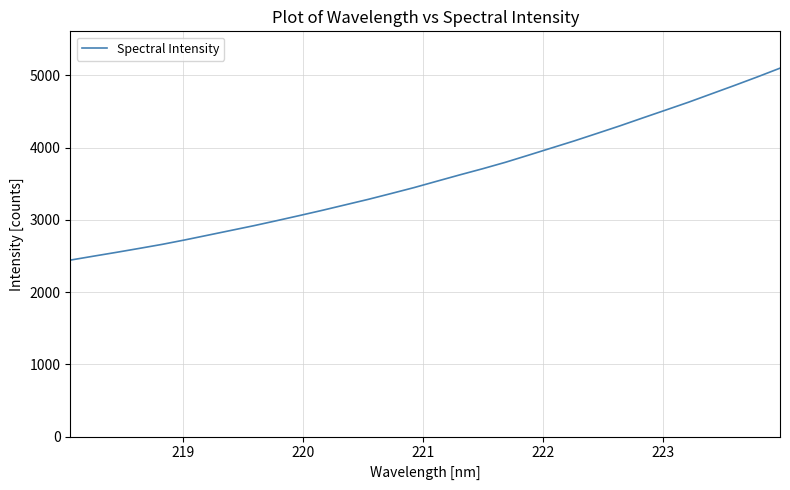

What is the difference between the maximum and minimum values?

2655.6